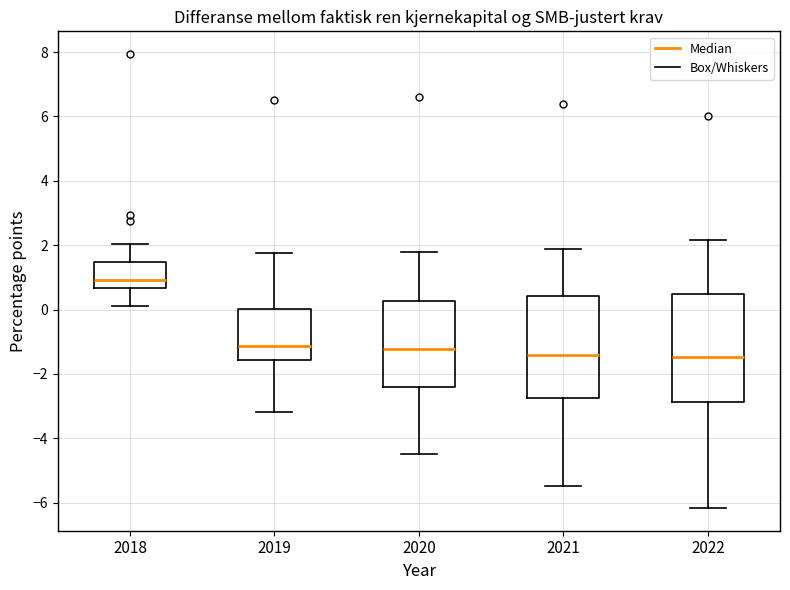

Which box has the highest median line?

2018